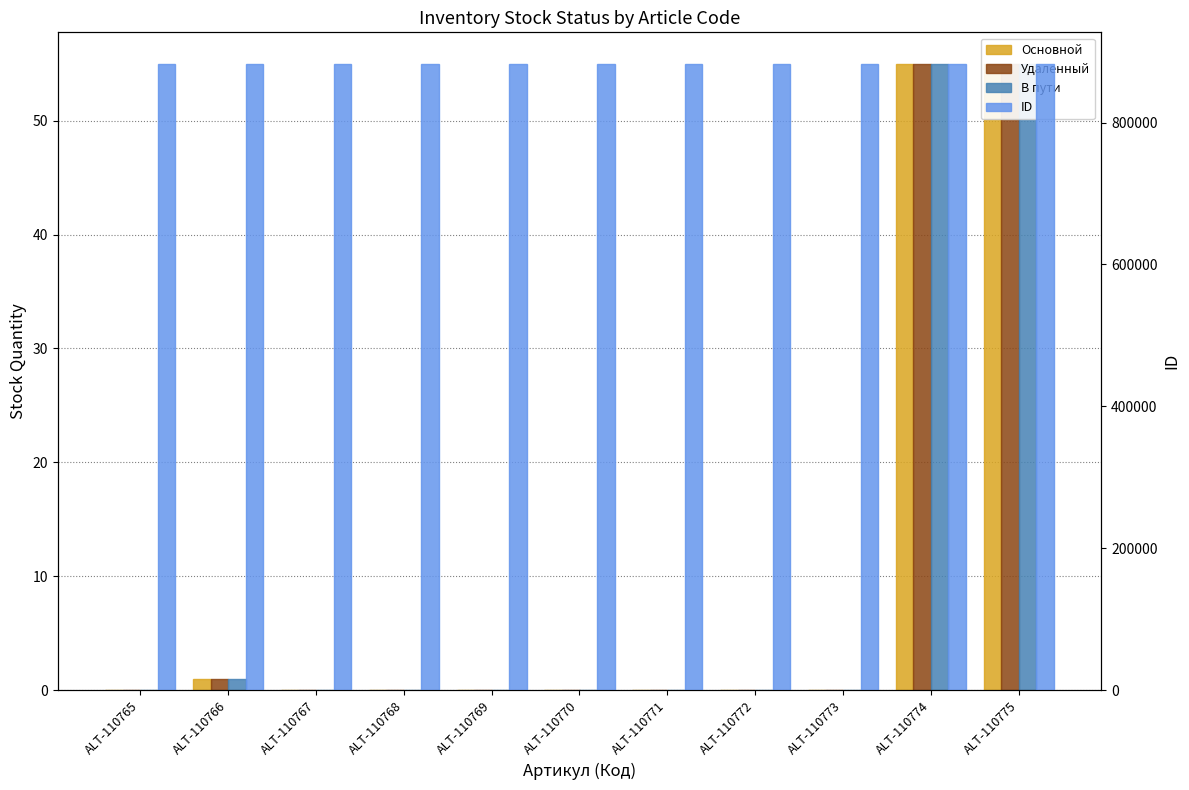

What is the average value of the В пути series?

10